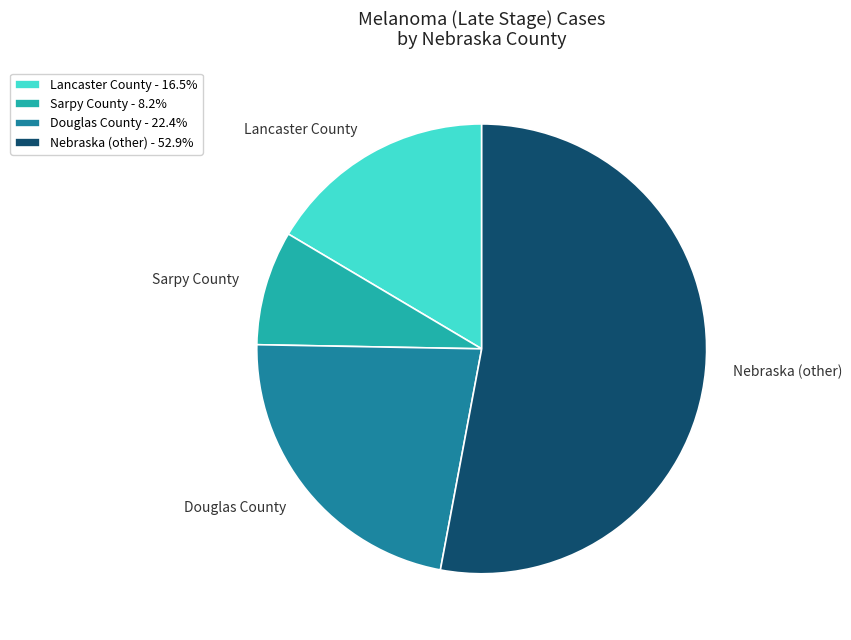

Do Sarpy County and Douglas County together represent more than half of the pie?

No